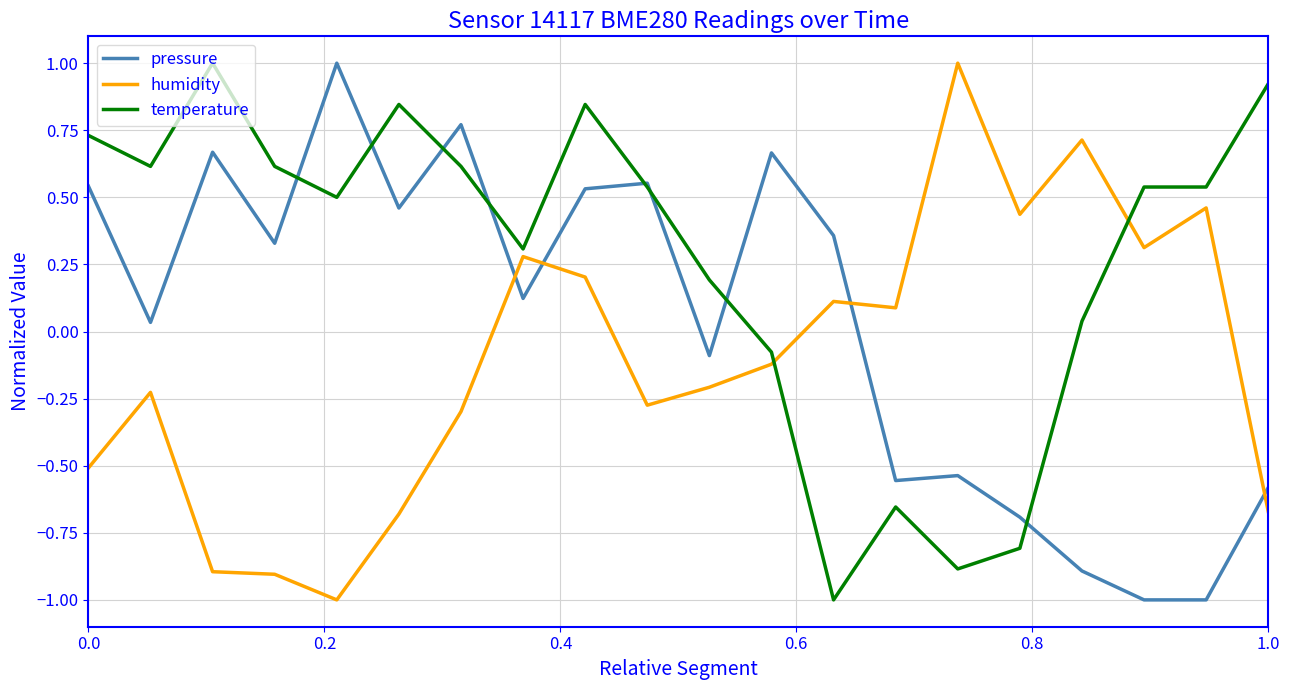

Which series has the largest total across all categories?

temperature